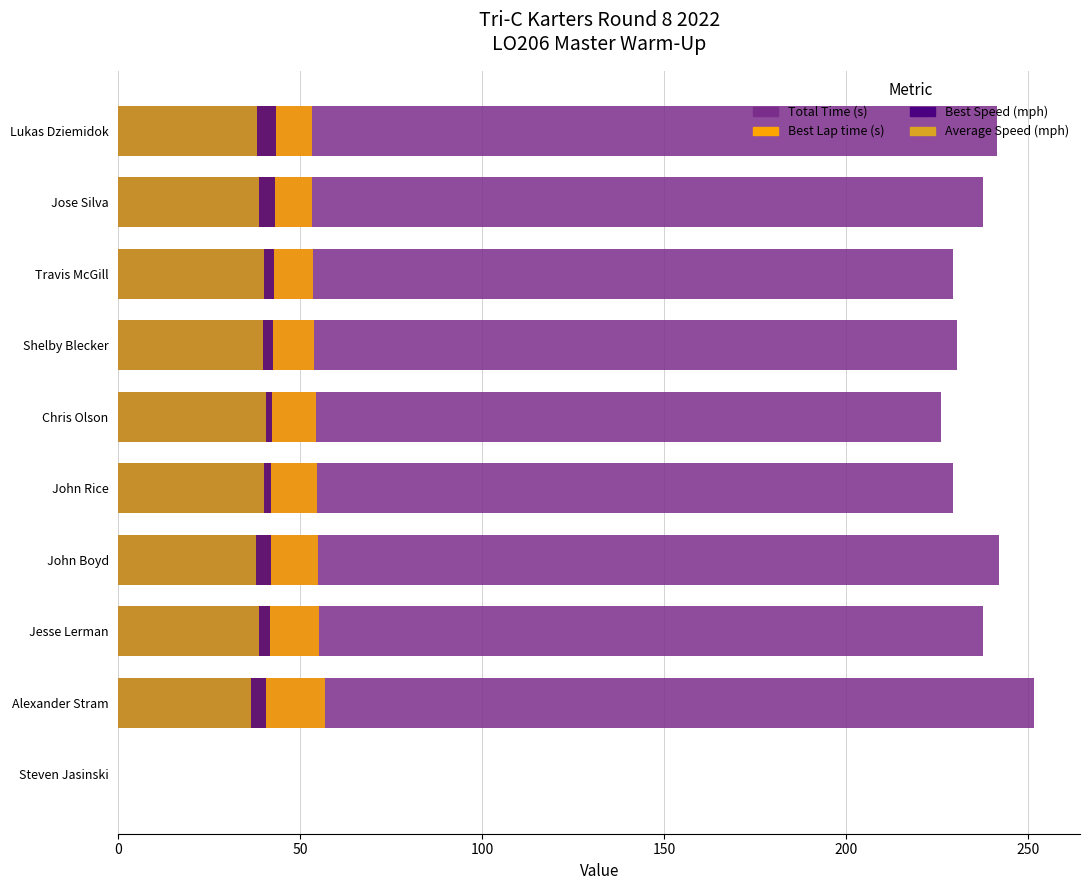

How many values in the Total Time (s) series exceed 237?

5